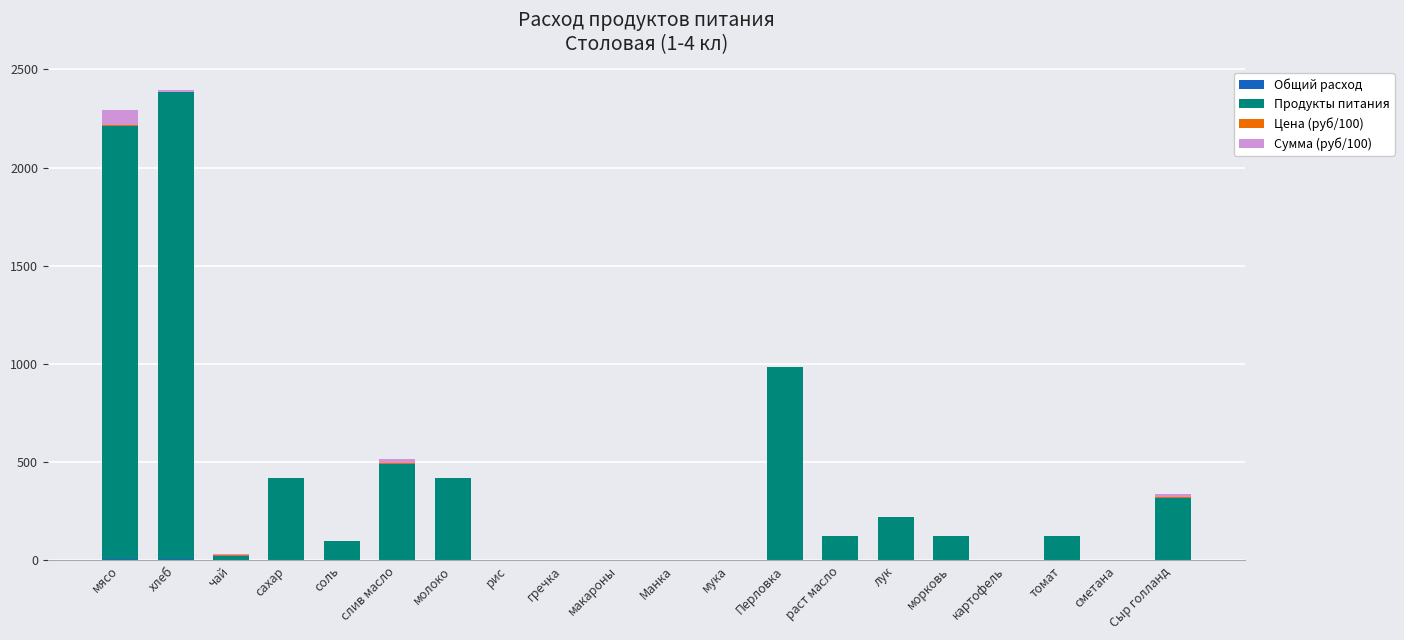

What is the label of the 9th bar from the left?

гречка